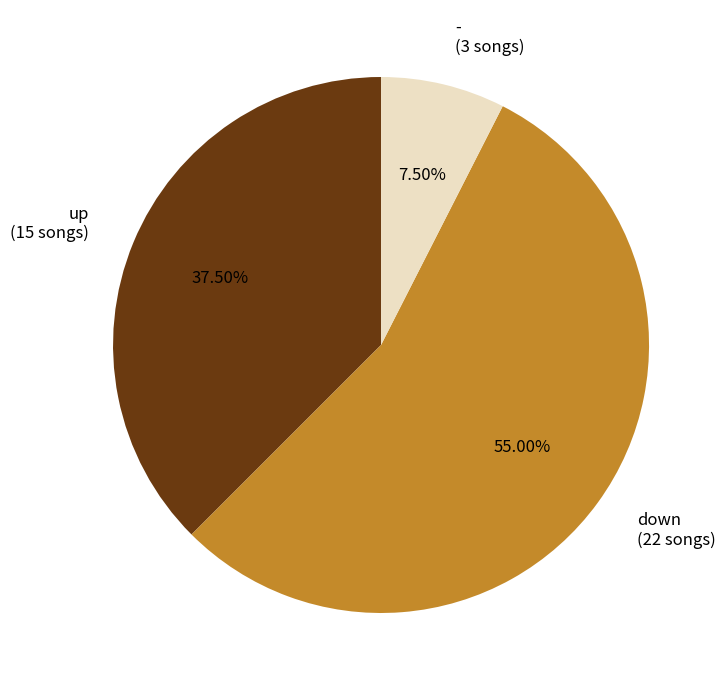

Approximately how many times larger is the value at up (15 songs) compared to - (3 songs)?

5.0